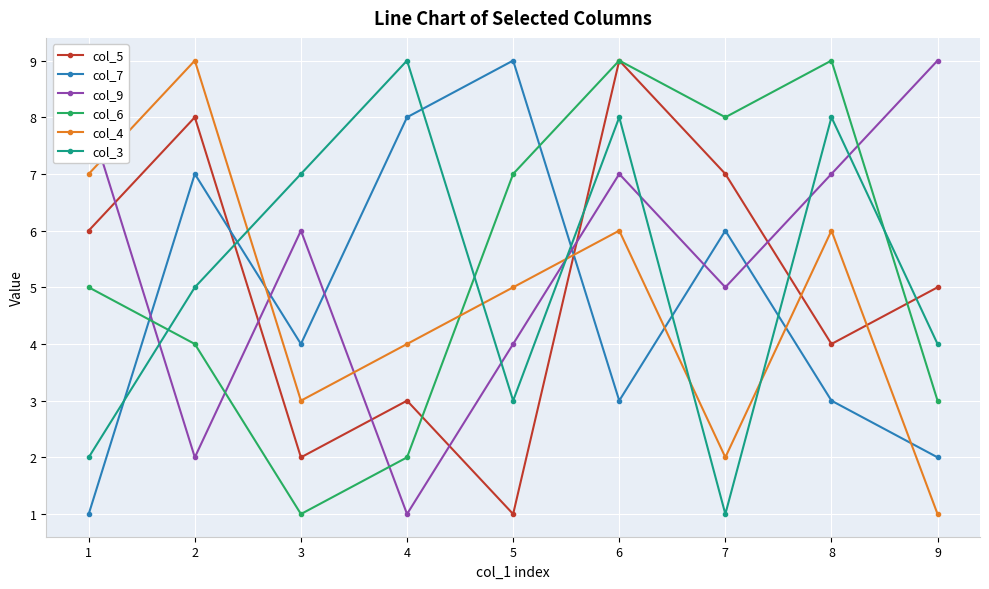

Does the chart have visible grid lines?

Yes